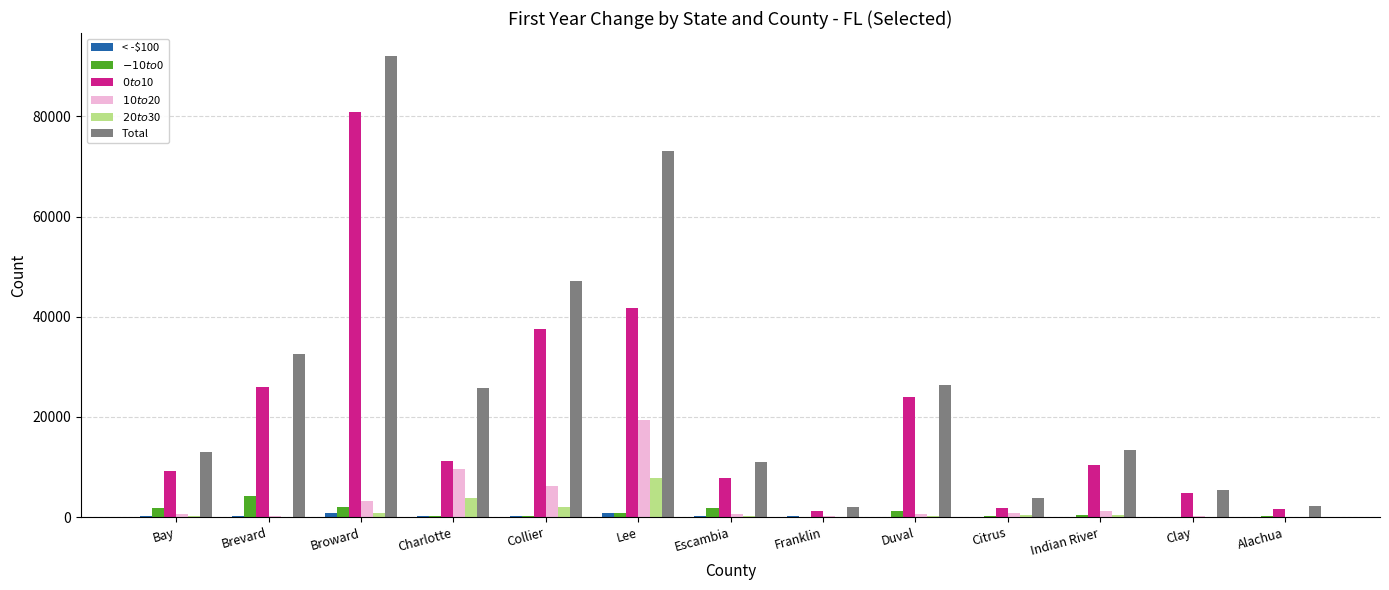

At which category is the sum across all series the highest?

Broward